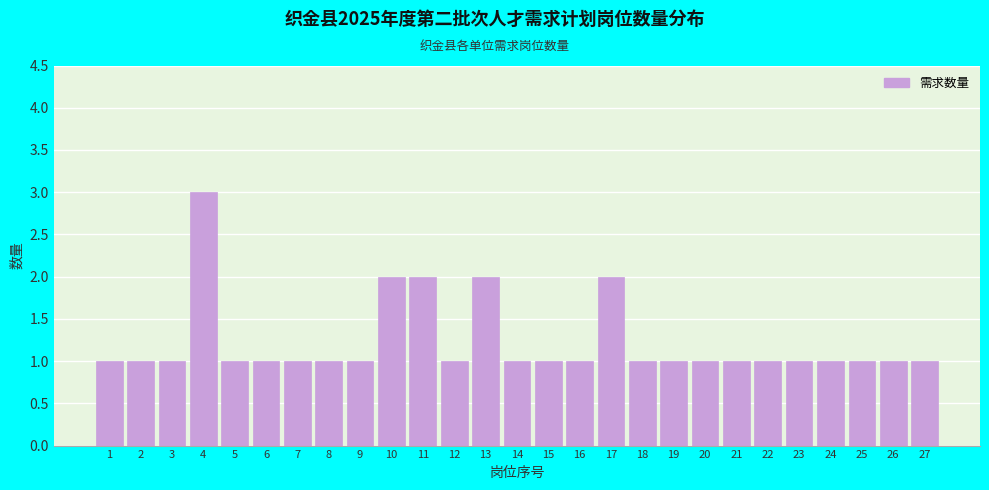

Reading left to right, extract all data points from this chart.

1	1	1	3	1	1	1	1	1	2	2	1	2	1	1	1	2	1	1	1	1	1	1	1	1	1	1